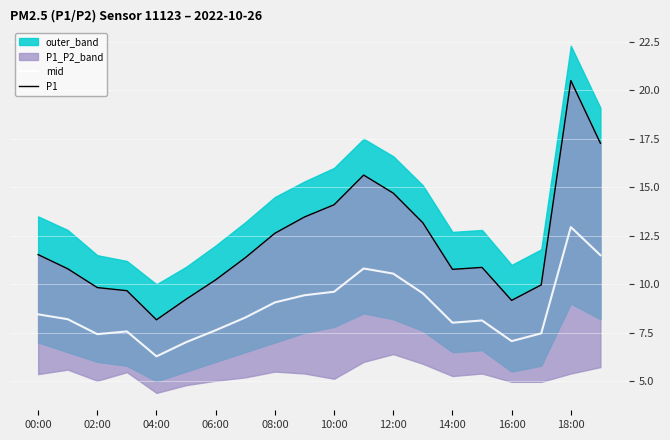

Reading right to left, transcribe all the data shown in this chart.

mid: 11.5	12.9	7.5	7.1	8.1	8.0	9.5	10.6	10.8	9.6	9.4	9.1	8.3	7.6	7.0	6.3	7.6	7.4	8.2	8.4
P1: 17.3	20.5	10.0	9.2	10.9	10.8	13.2	14.7	15.6	14.1	13.5	12.6	11.4	10.2	9.2	8.2	9.7	9.8	10.8	11.5